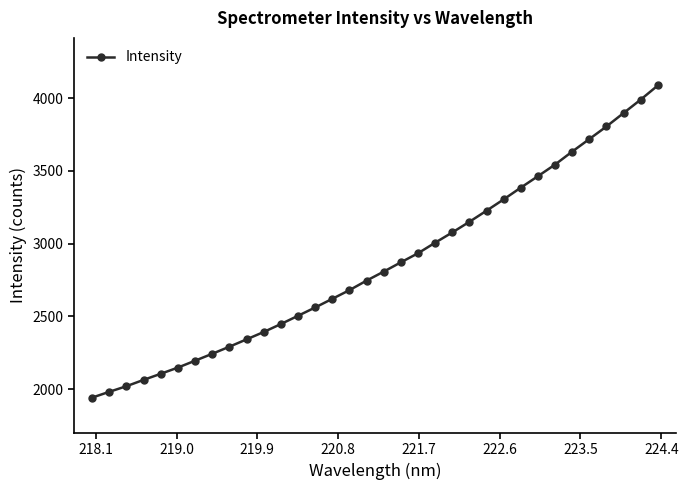

What is the value of the 7th point from the left?

2195.7